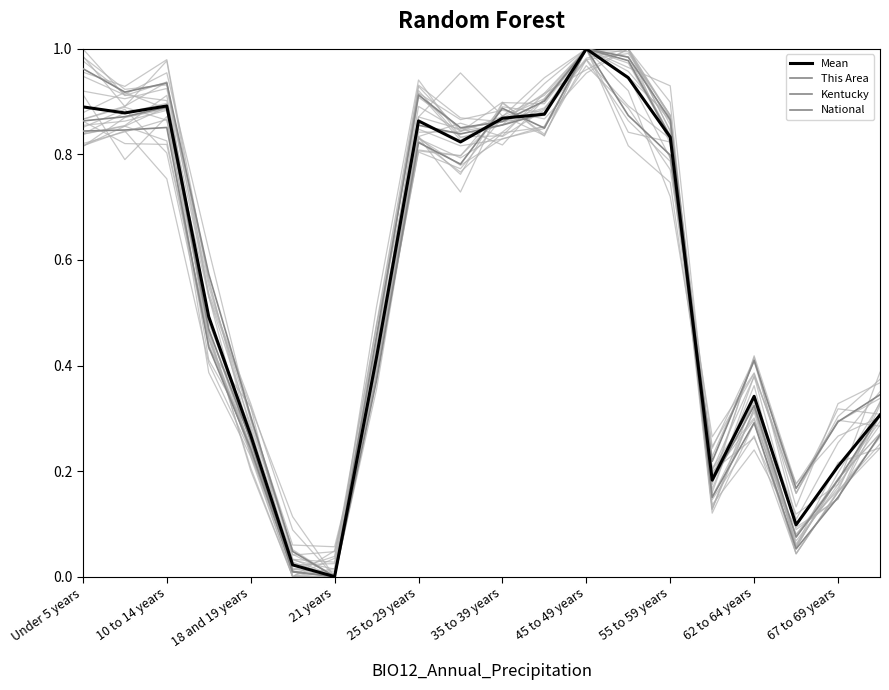

What is the value of the This Area point at the 13th from the left?

1.0